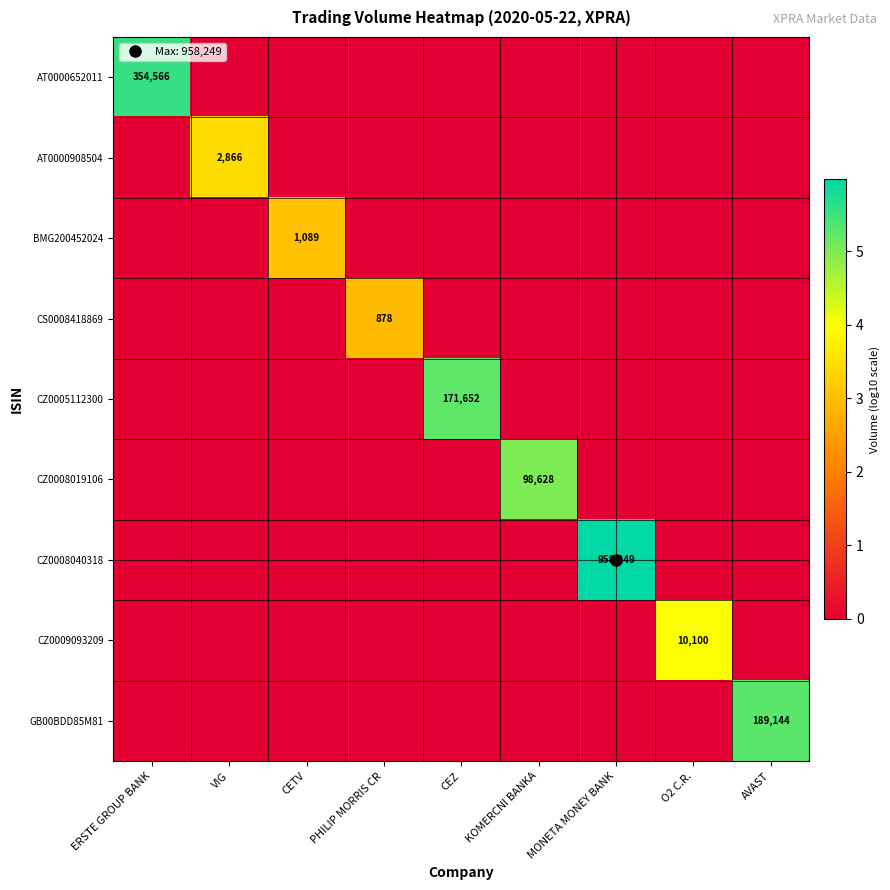

At which category does the chart reach its minimum across all series?

VIG